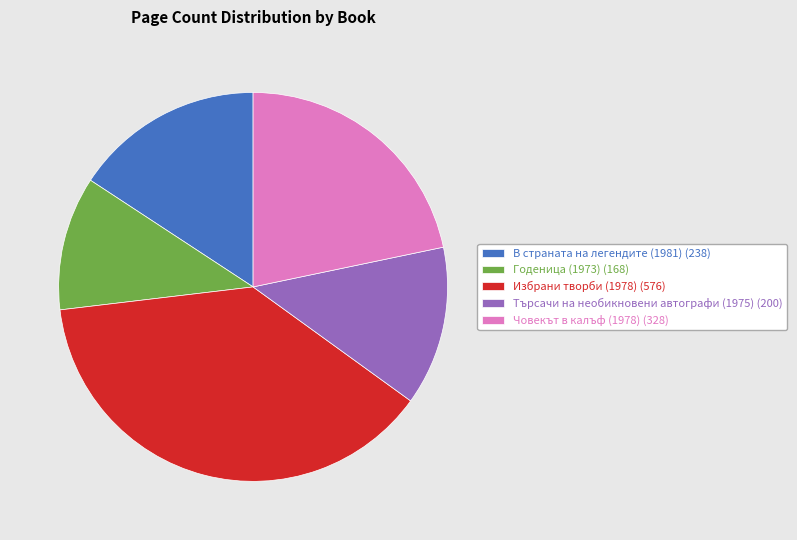

Does Човекът в калъф (1978) (328) represent more than half of the total?

No